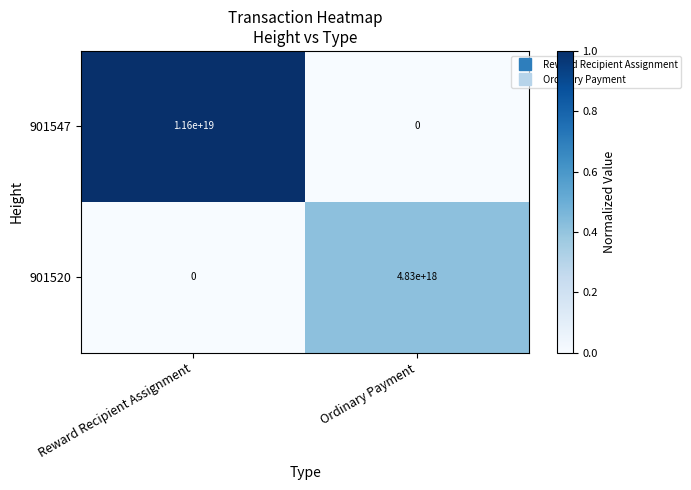

Which series has the widest spread of values?

901547